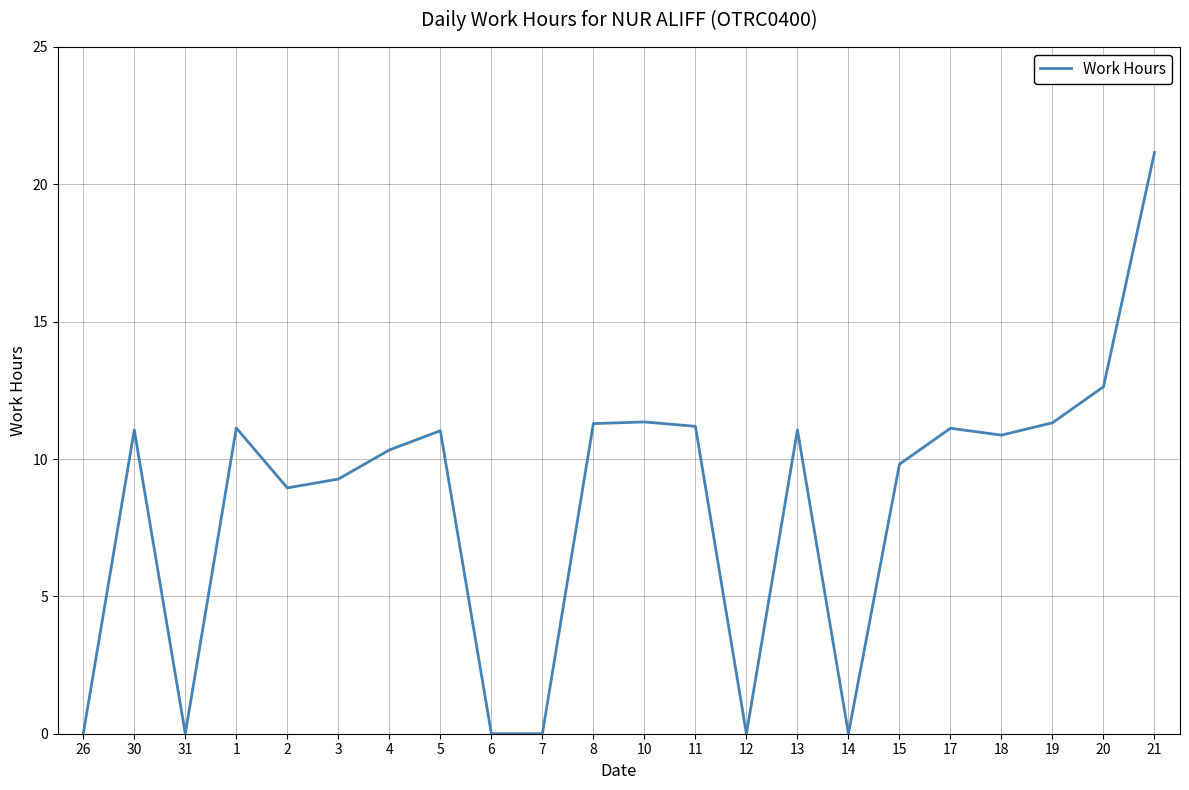

What is the difference between the values at 26 and 15?

9.8